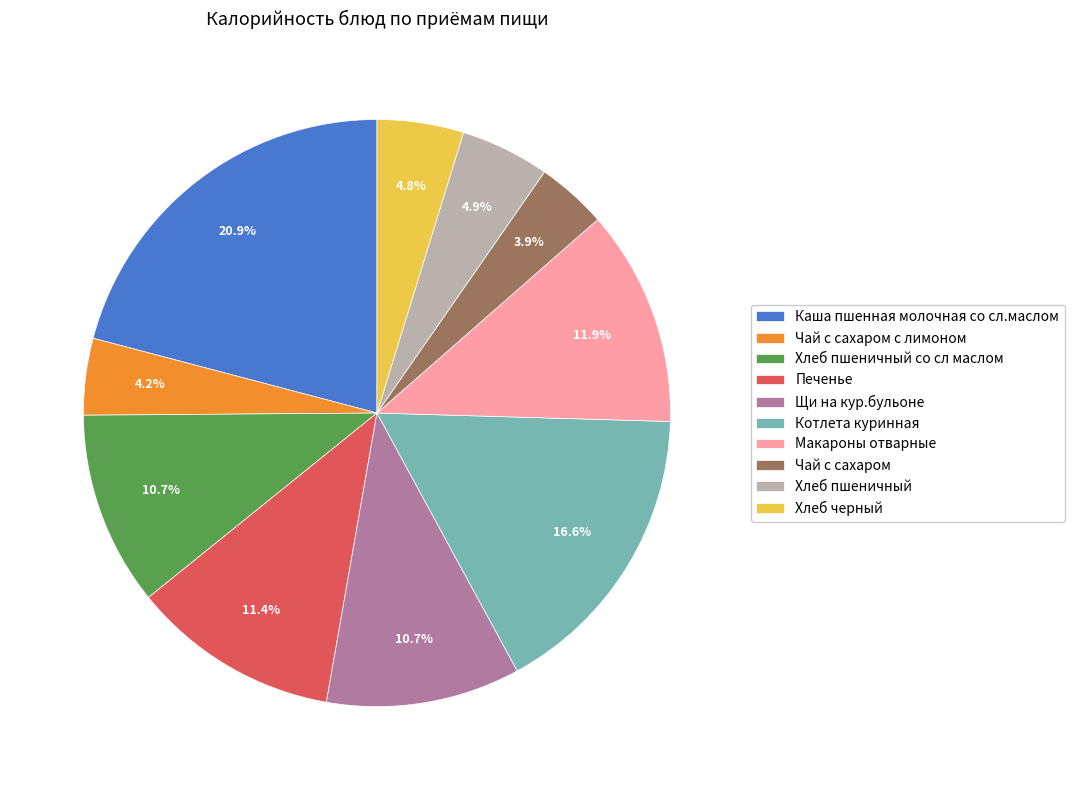

Combined, what portion of the pie is Чай с сахаром and Макароны отварные?

15.8%